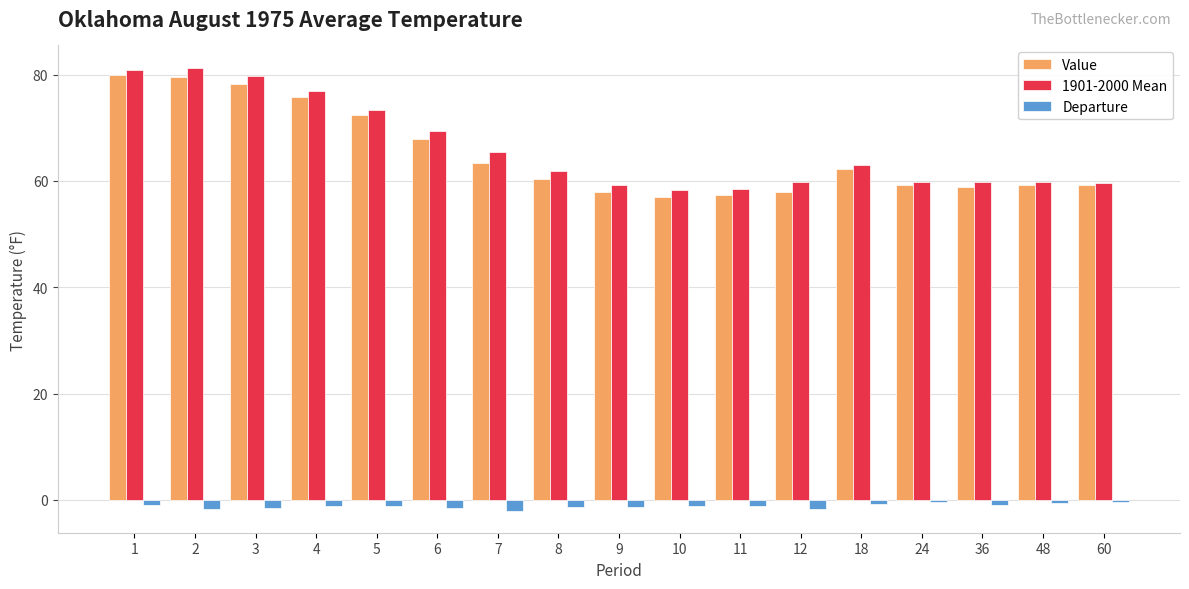

At which label does 1901-2000 Mean first exceed 61?

1